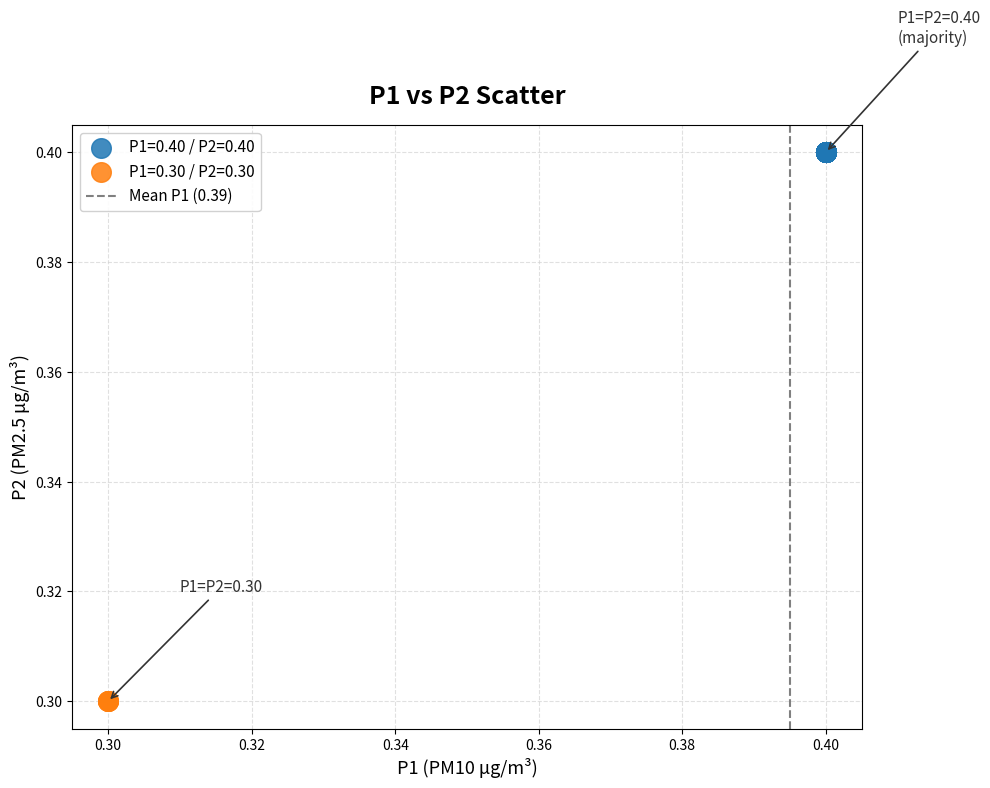

Which series reaches the maximum Y coordinate?

P1=0.40 / P2=0.40